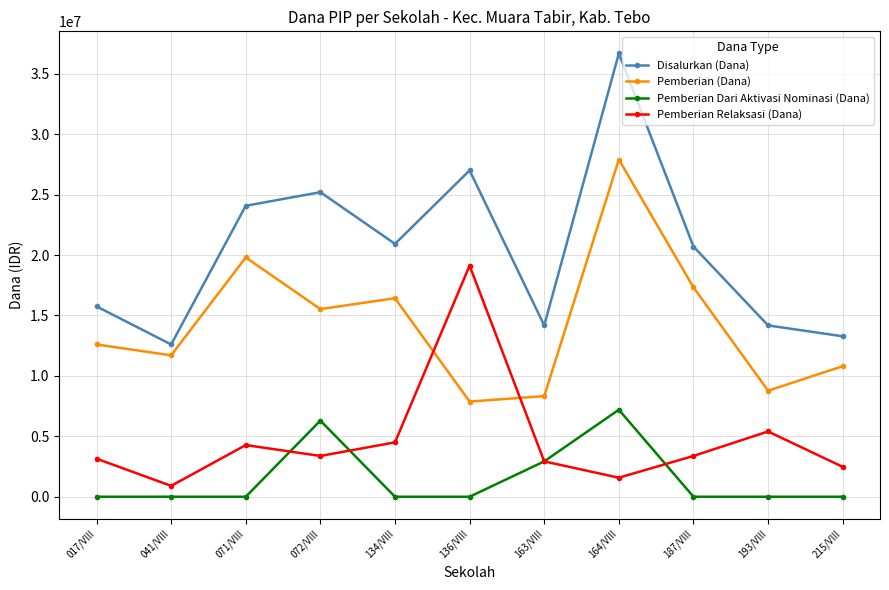

At how many categories does at least one series exceed 18203861?

6